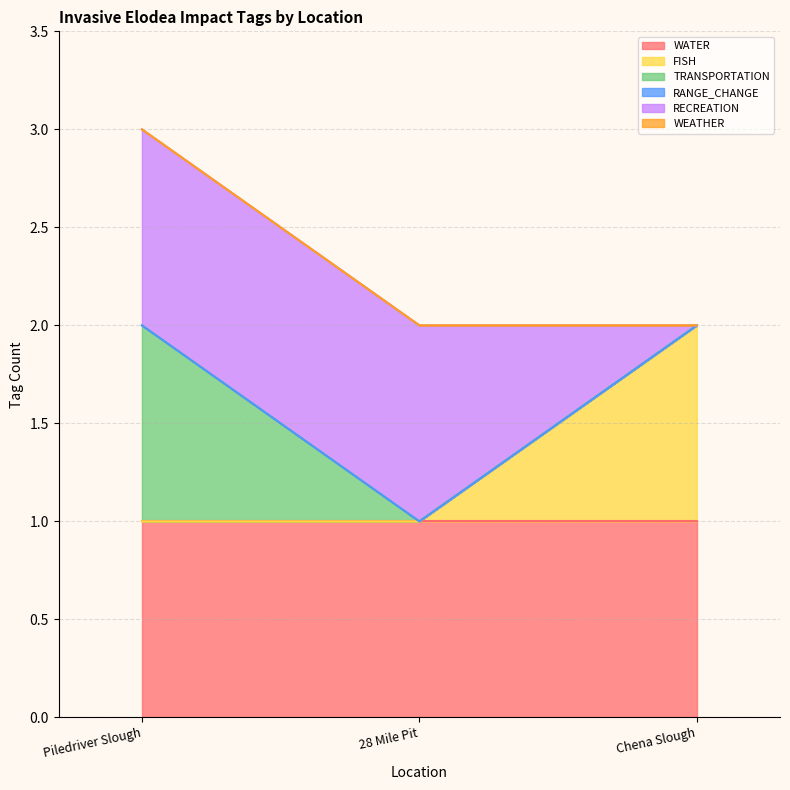

Rank the series at Chena Slough from lowest to highest value.

TRANSPORTATION, RANGE_CHANGE, RECREATION, WEATHER, WATER, FISH